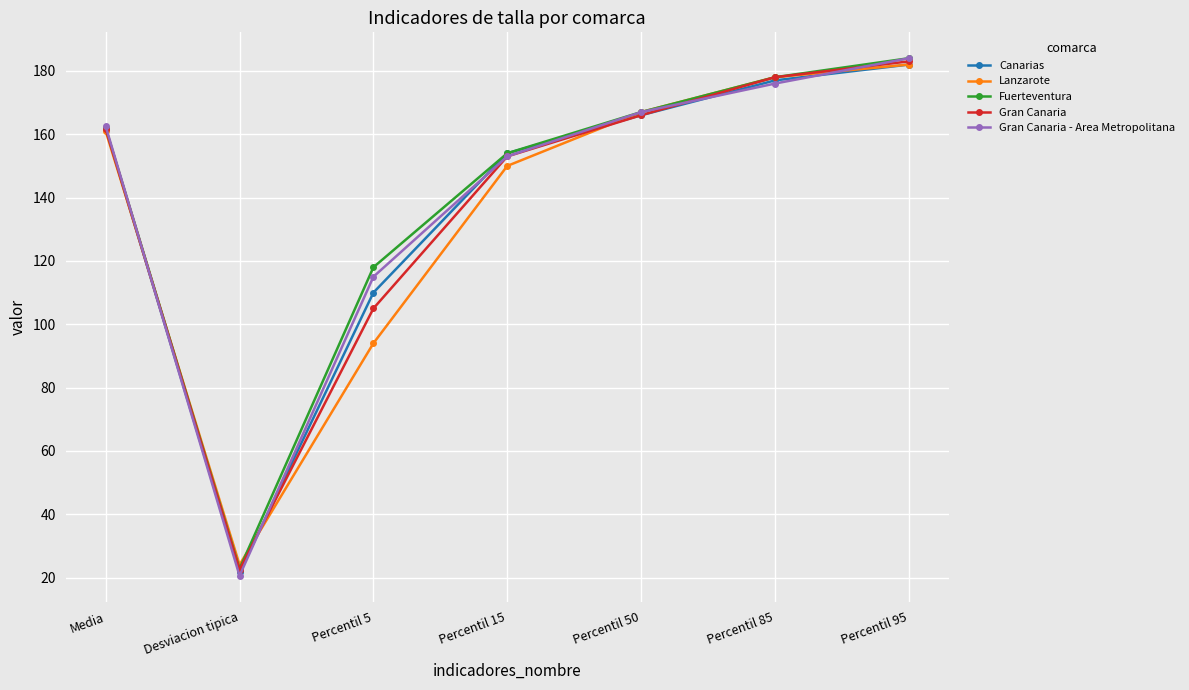

Reading right to left, transcribe all the data shown in this chart.

Canarias: Percentil 95=182.0	Percentil 85=177.0	Percentil 50=166.0	Percentil 15=154.0	Percentil 5=110.0	Desviacion tipica=21.7	Media=161.7
Lanzarote: Percentil 95=182.0	Percentil 85=178.0	Percentil 50=167.0	Percentil 15=150.0	Percentil 5=94.0	Desviacion tipica=24.1	Media=160.9
Fuerteventura: Percentil 95=184.0	Percentil 85=178.0	Percentil 50=167.0	Percentil 15=154.0	Percentil 5=118.0	Desviacion tipica=22.8	Media=161.9
Gran Canaria: Percentil 95=183.0	Percentil 85=178.0	Percentil 50=166.0	Percentil 15=153.0	Percentil 5=105.0	Desviacion tipica=22.5	Media=161.7
Gran Canaria - Area Metropolitana: Percentil 95=184.0	Percentil 85=176.0	Percentil 50=167.0	Percentil 15=153.0	Percentil 5=115.0	Desviacion tipica=20.6	Media=162.5